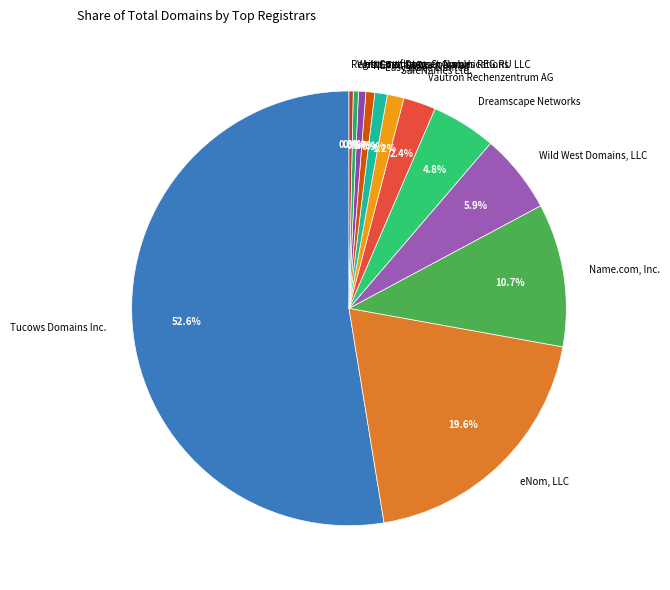

Between SafeNames Ltd. and Name.com, Inc., which is larger?

Name.com, Inc.